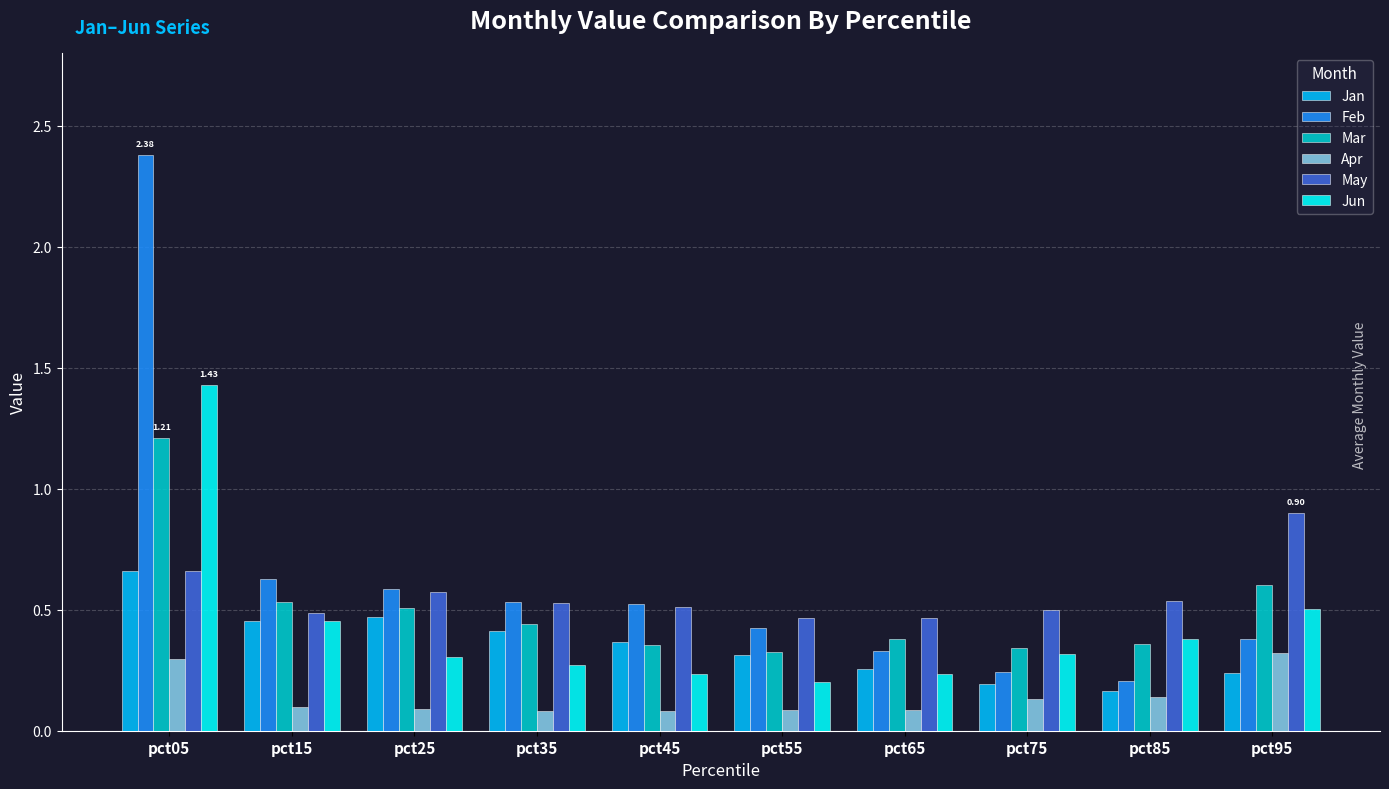

Between pct15 and pct85, which series saw the biggest shift?

Feb